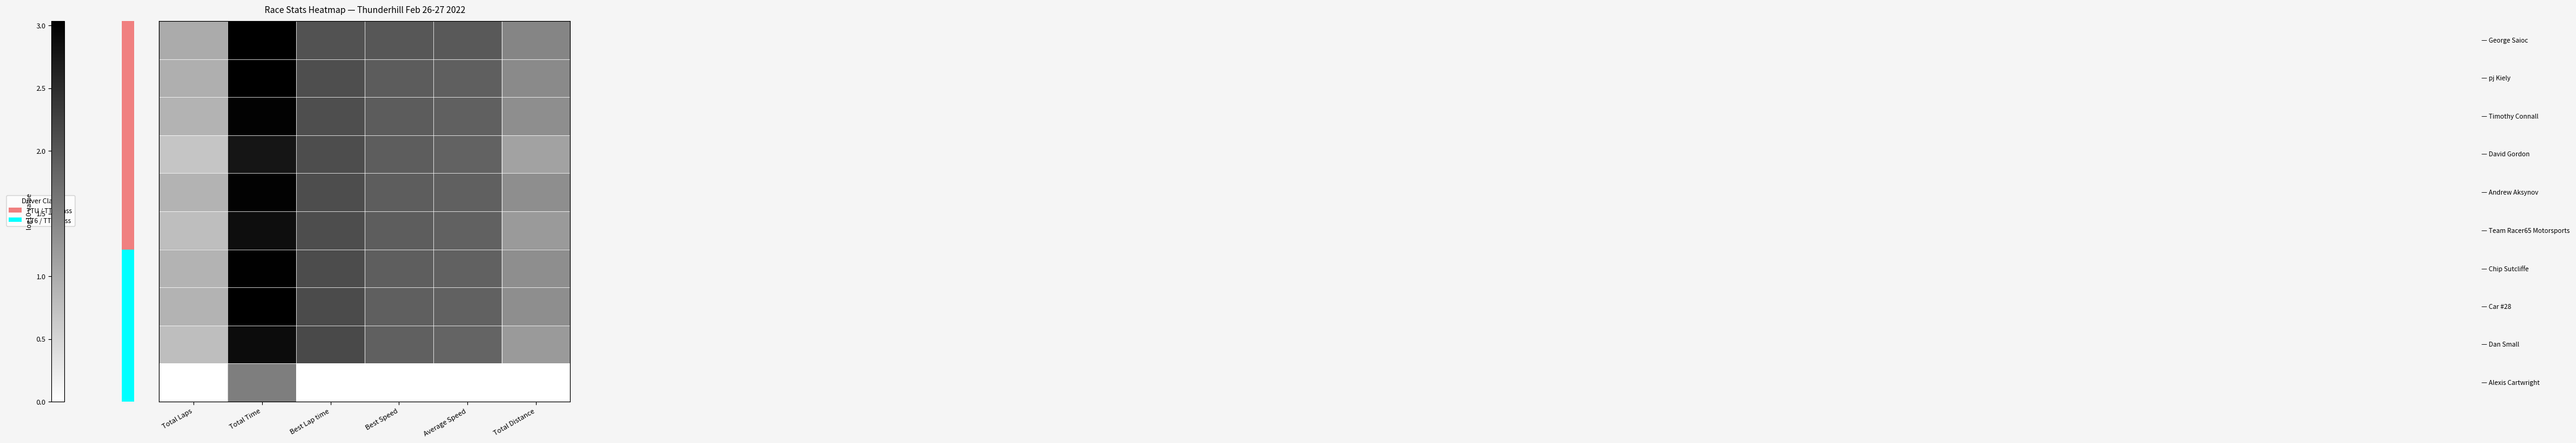

How many categories are shown in the chart?

6